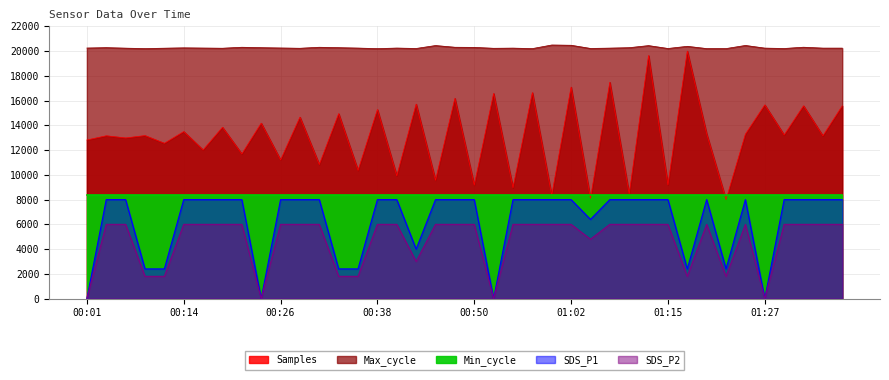

What is the difference between the highest and lowest values at 00:14?

14262.0